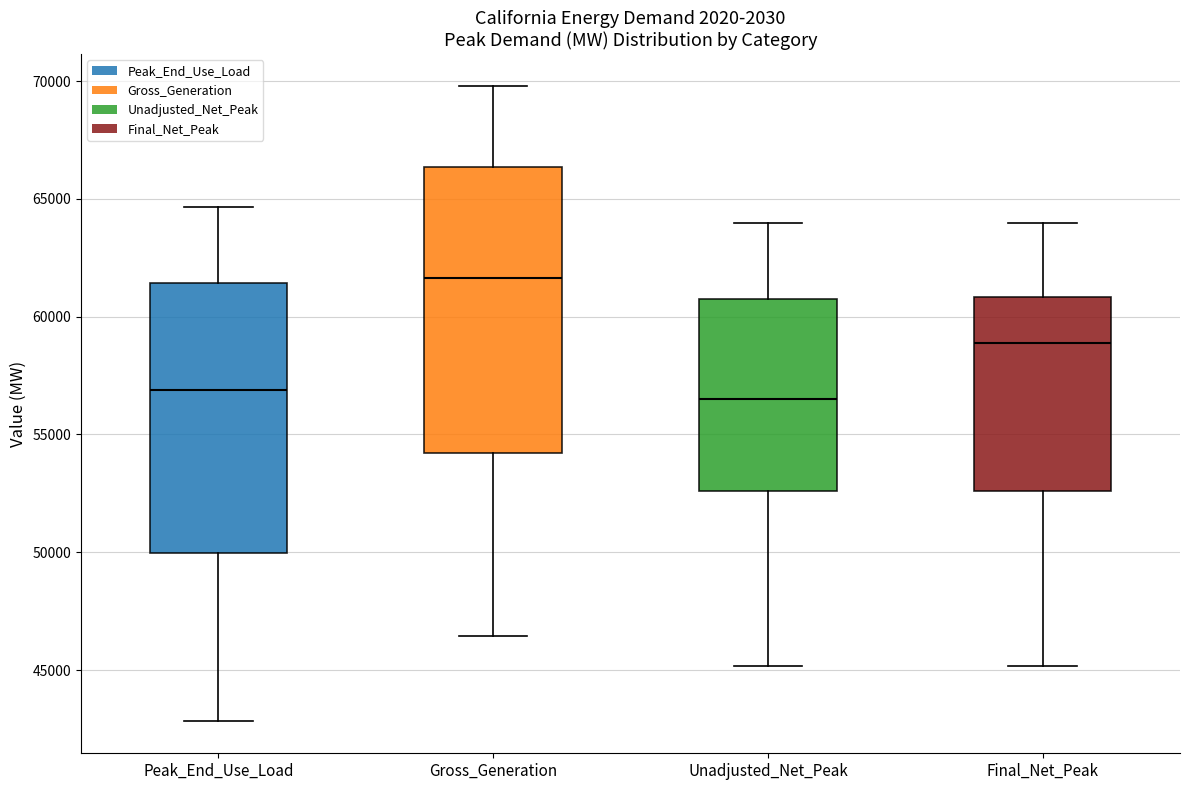

Comparing the boxes themselves (not the whiskers), which one is the tallest?

Gross_Generation